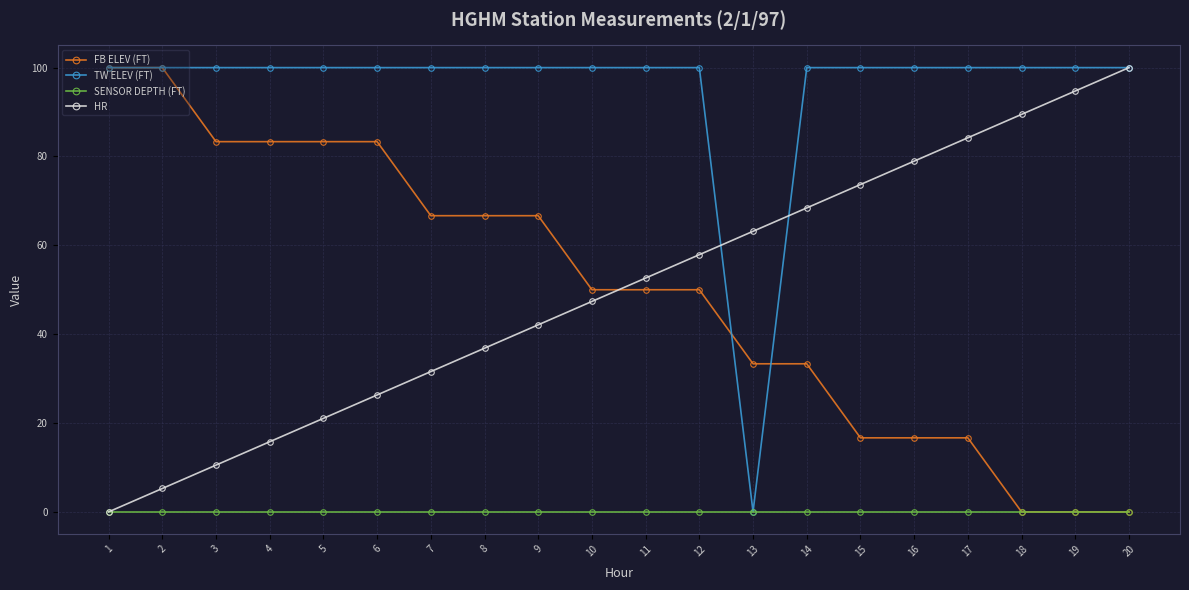

What is the maximum value for HR?

100.0